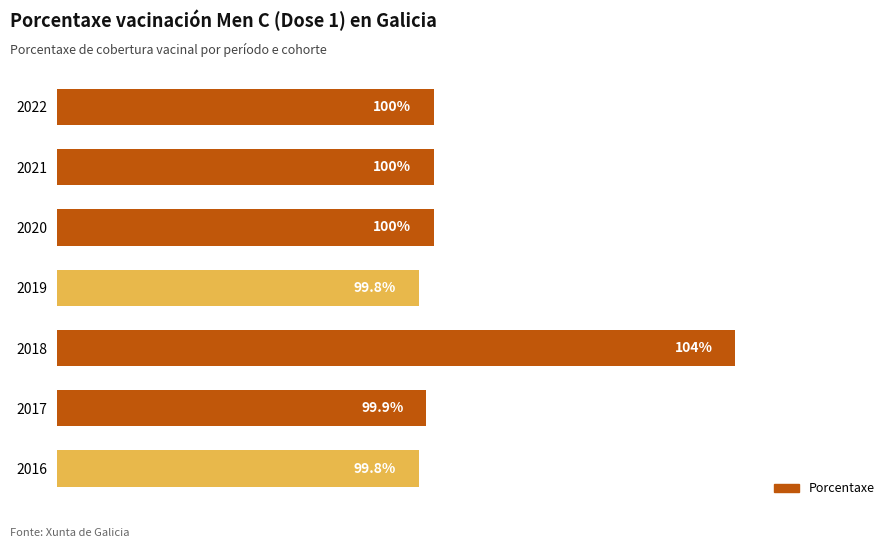

What is the difference between the second highest and second lowest values?

0.2